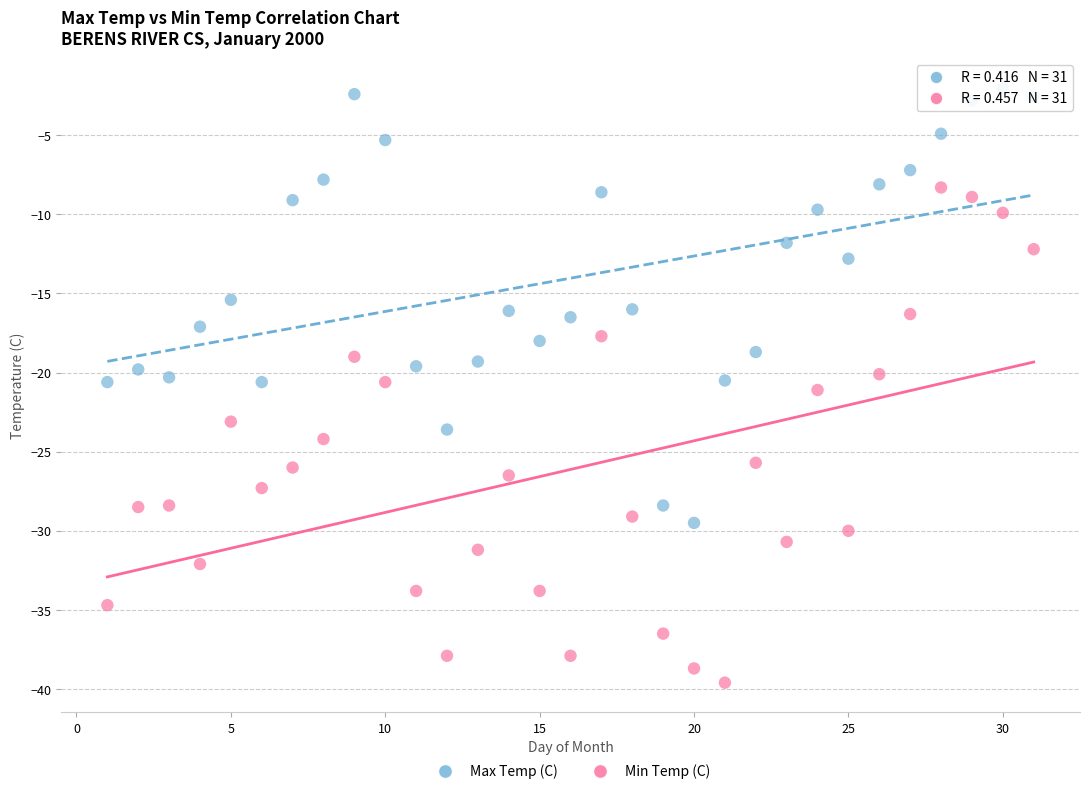

Which series has the widest spread of Y values?

Min Temp (C)